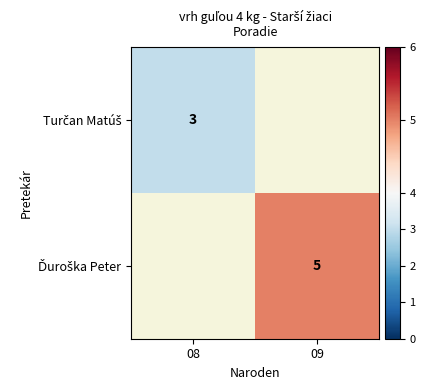

The value of Ďuroška Peter at 09 is 8.4. True or false?

False